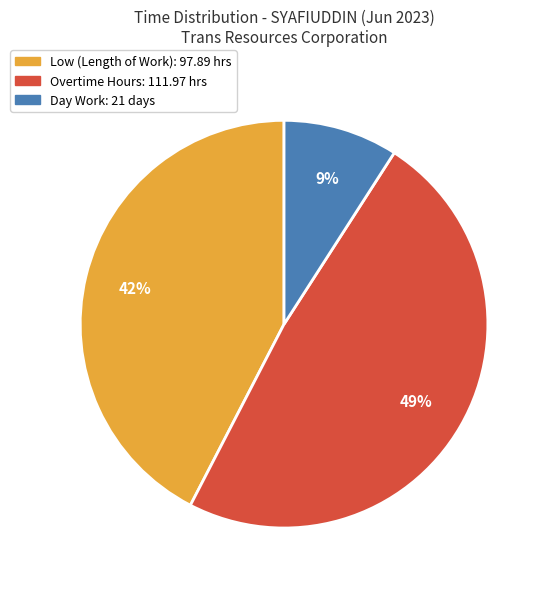

Is there any slice that represents more than half of the pie?

No